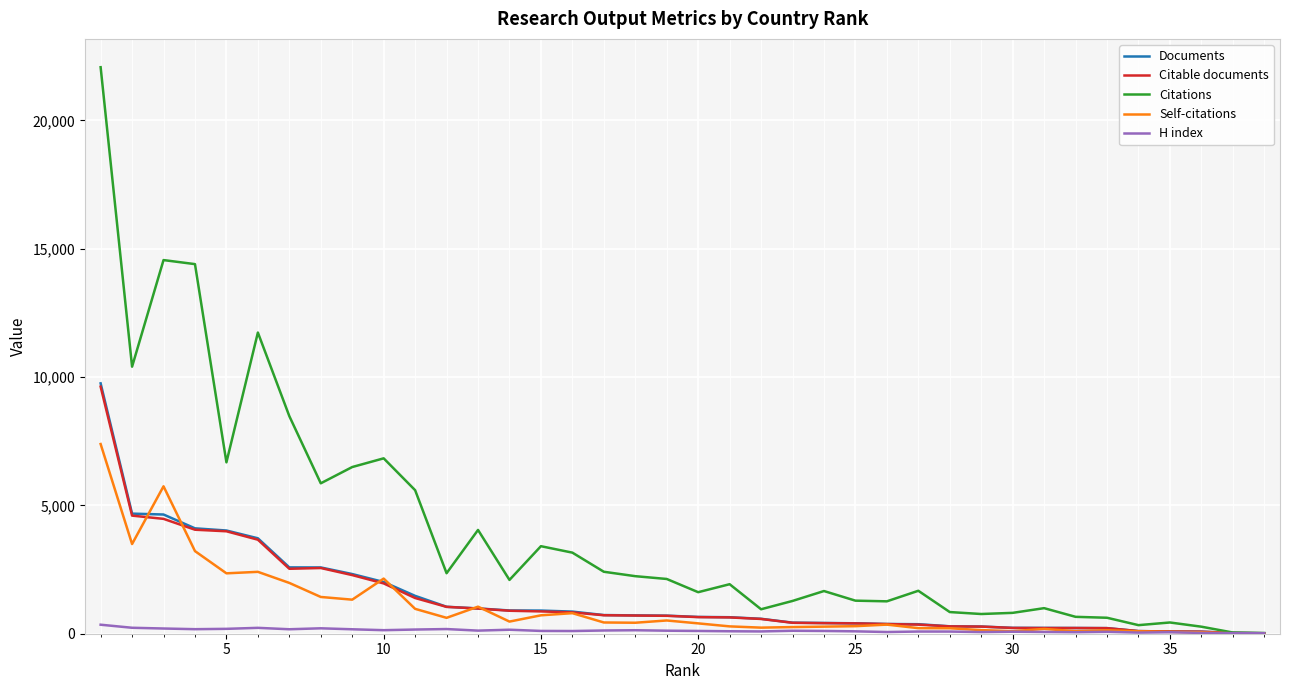

Which series has the largest total across all categories?

Citations